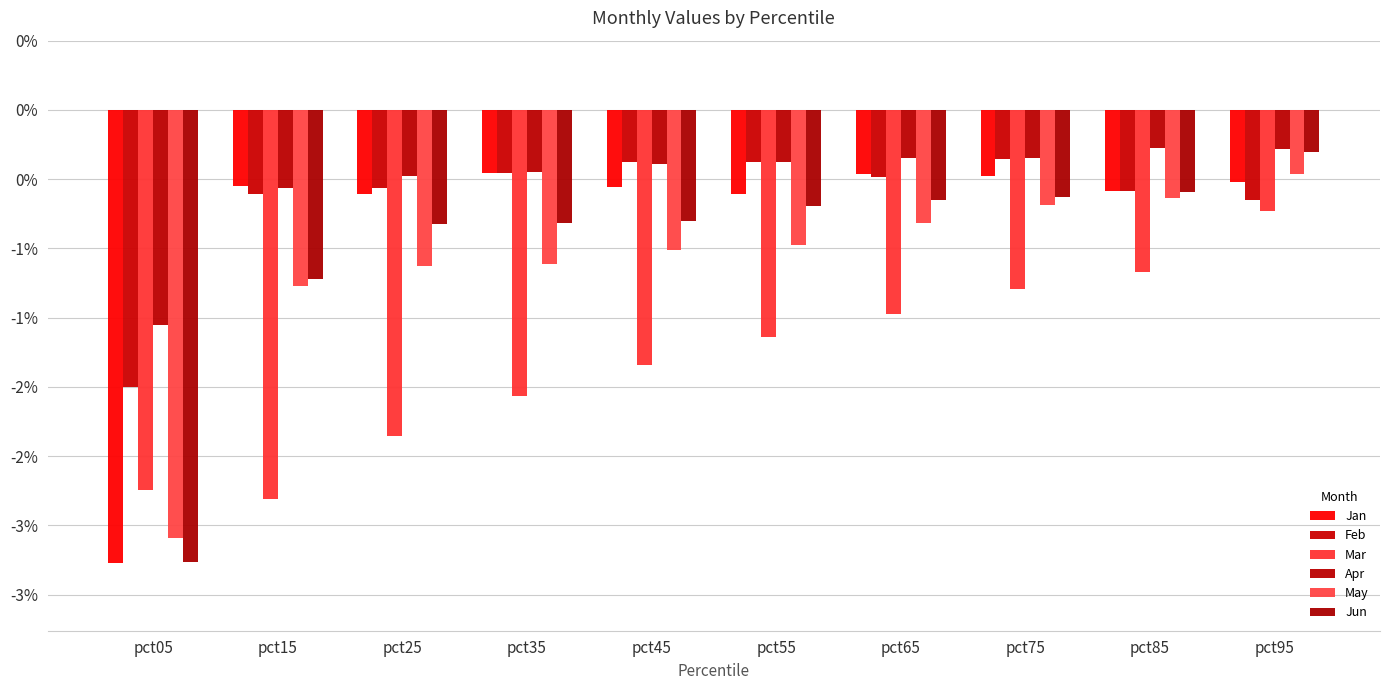

What are all the series names shown in the legend?

Jan, Feb, Mar, Apr, May, Jun